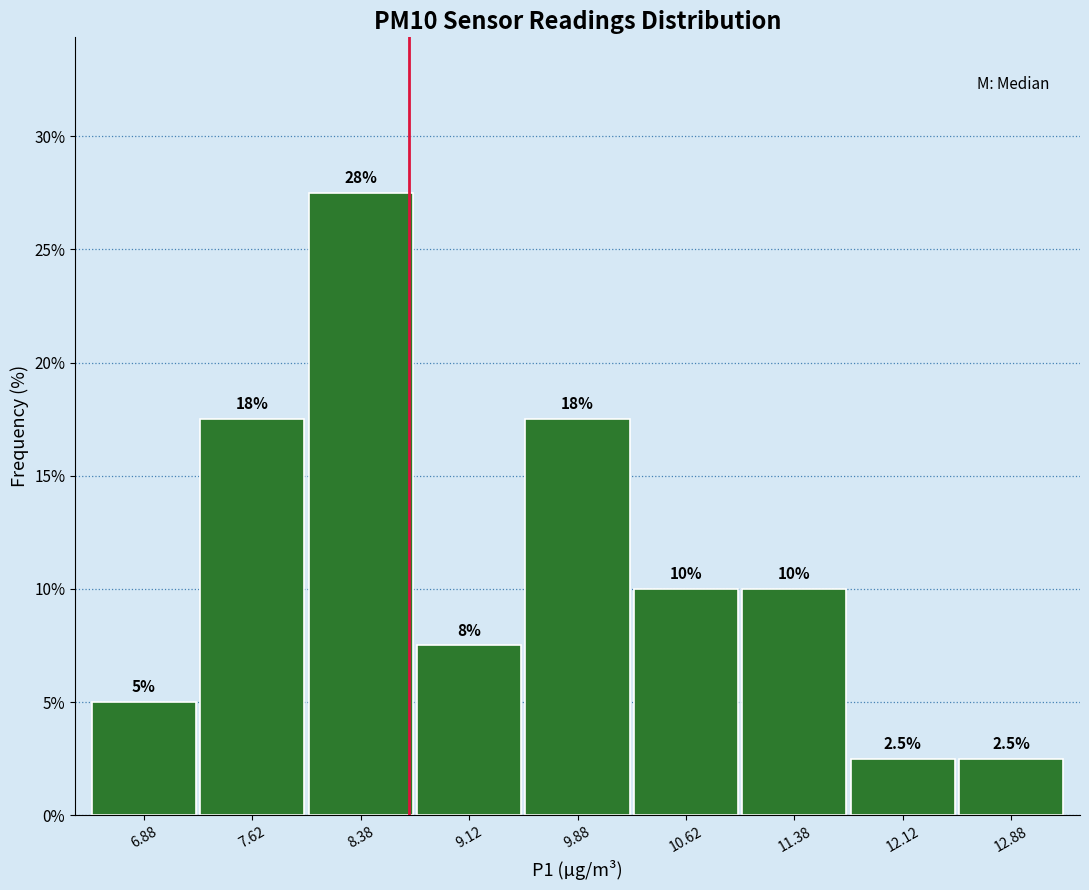

Which range on the x-axis has the tallest bar?

8.00 to 8.75